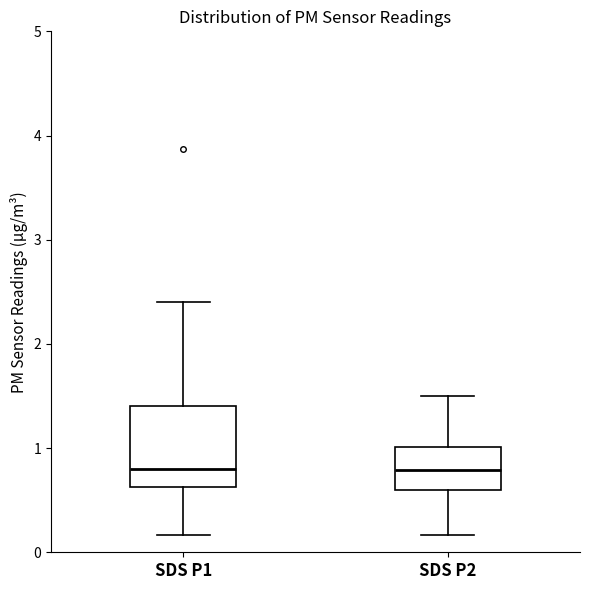

Reading left to right, read every box against the y-axis: the position of its median line, the range the box covers, and the ends of its whiskers. The values are not printed on the chart, so give them approximately, as read against the axis.

SDS P1: median 0.8, box 0.6 to 1.4, whiskers 0.2 to 2.4
SDS P2: median 0.8, box 0.6 to 1.0, whiskers 0.2 to 1.5